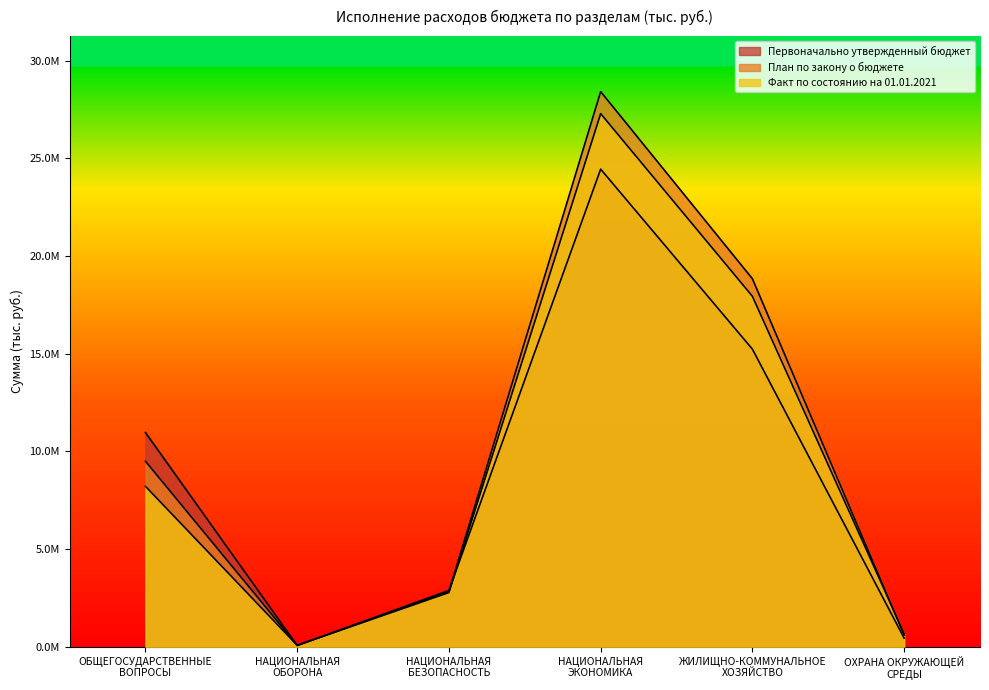

What is the approximate value of Факт по состоянию на 01.01.2021 at НАЦИОНАЛЬНАЯ
БЕЗОПАСНОСТЬ?

2779438.4